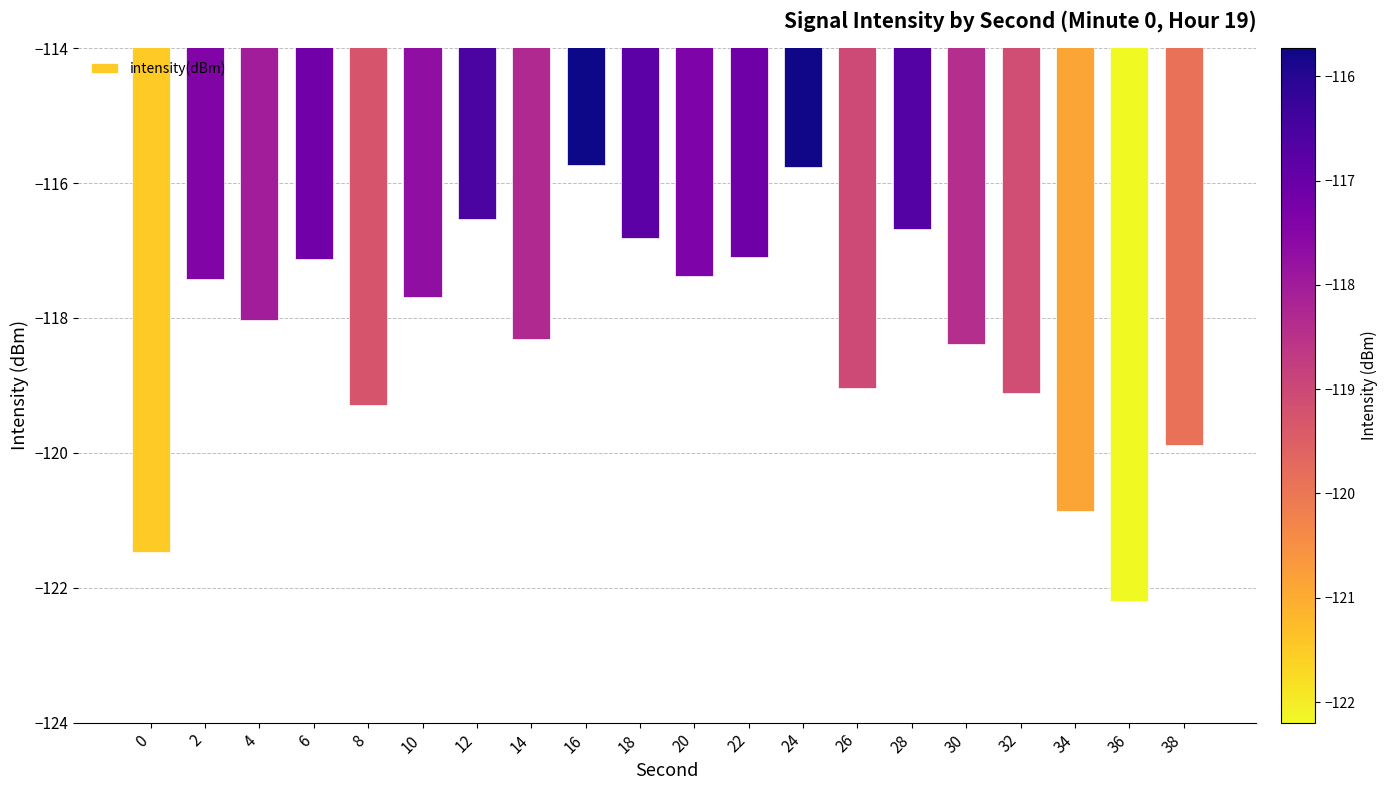

The value at 36 is -122.2. True or false?

True